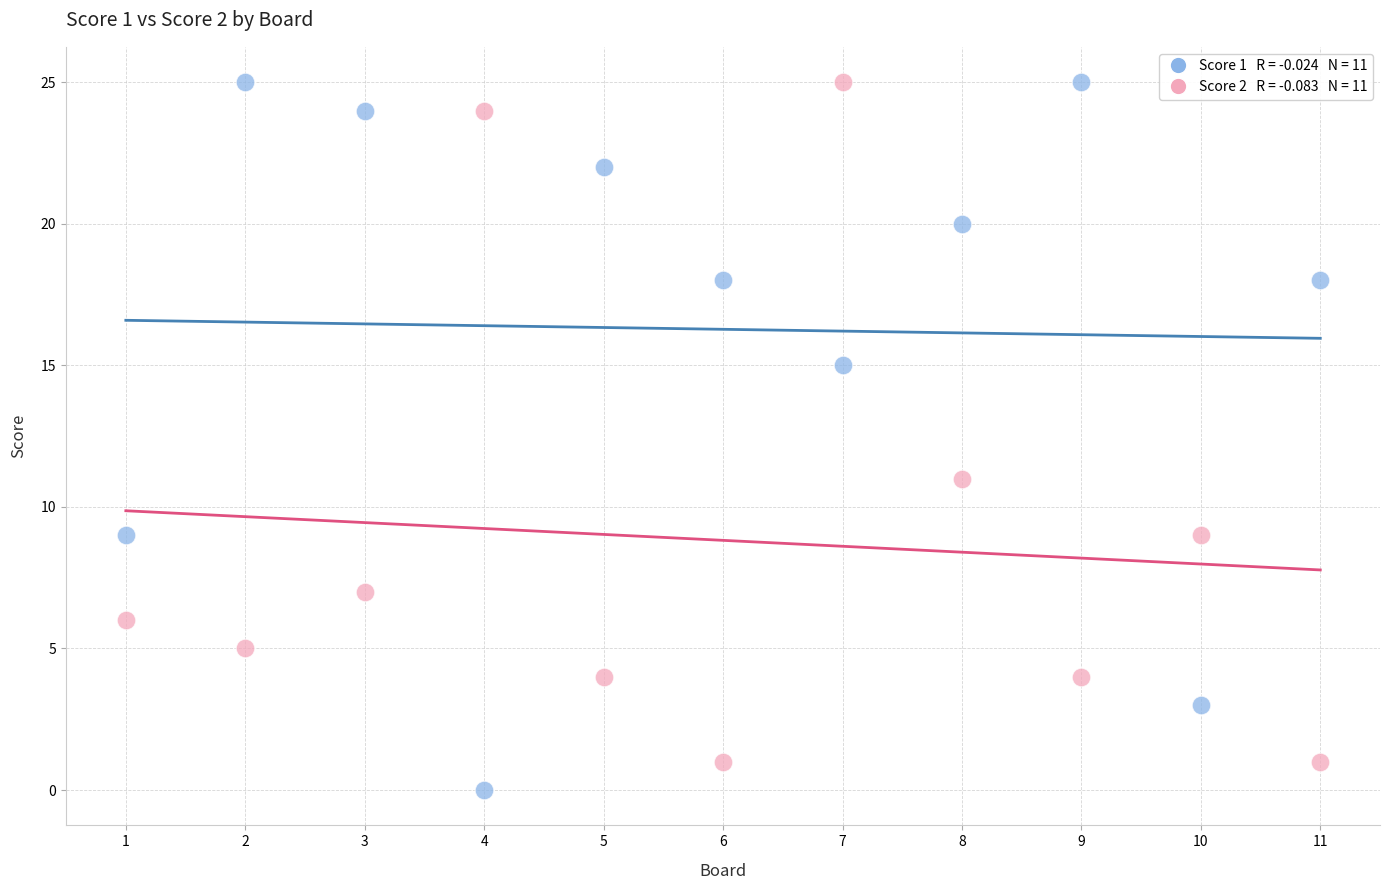

Across all series, what Y value is closest to 12?

11